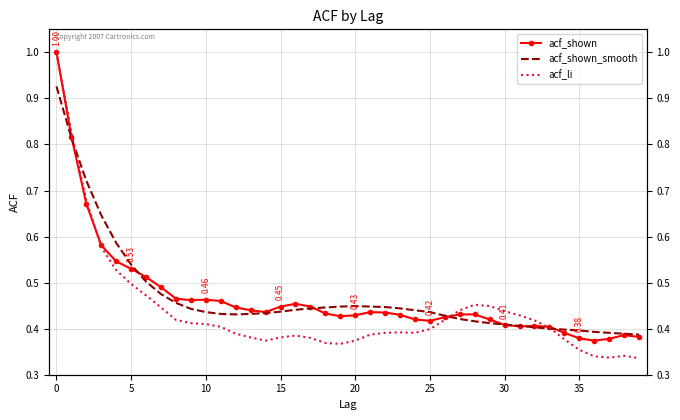

Which series changed the most between 10 and 35?

acf_shown